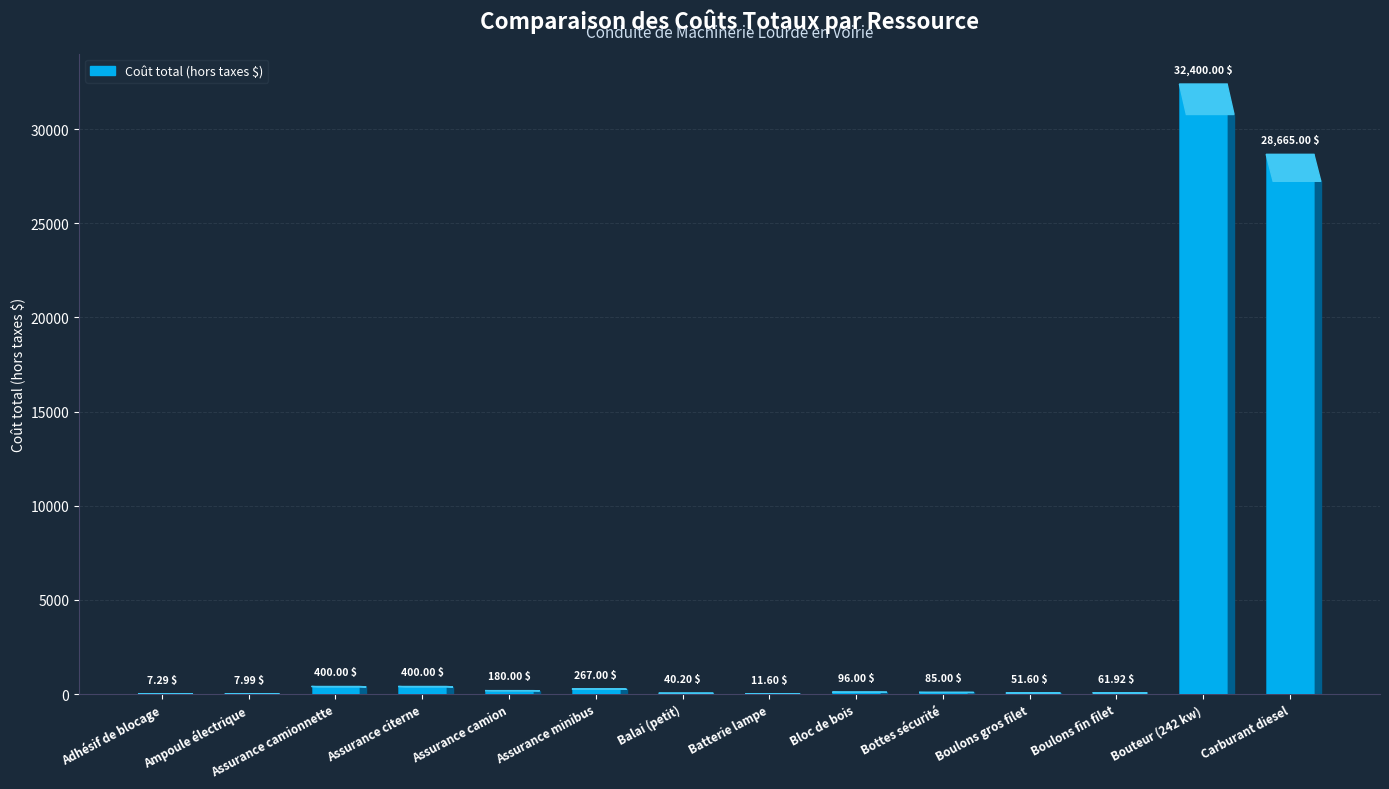

Are the bars grouped side by side (vs. stacked)?

No